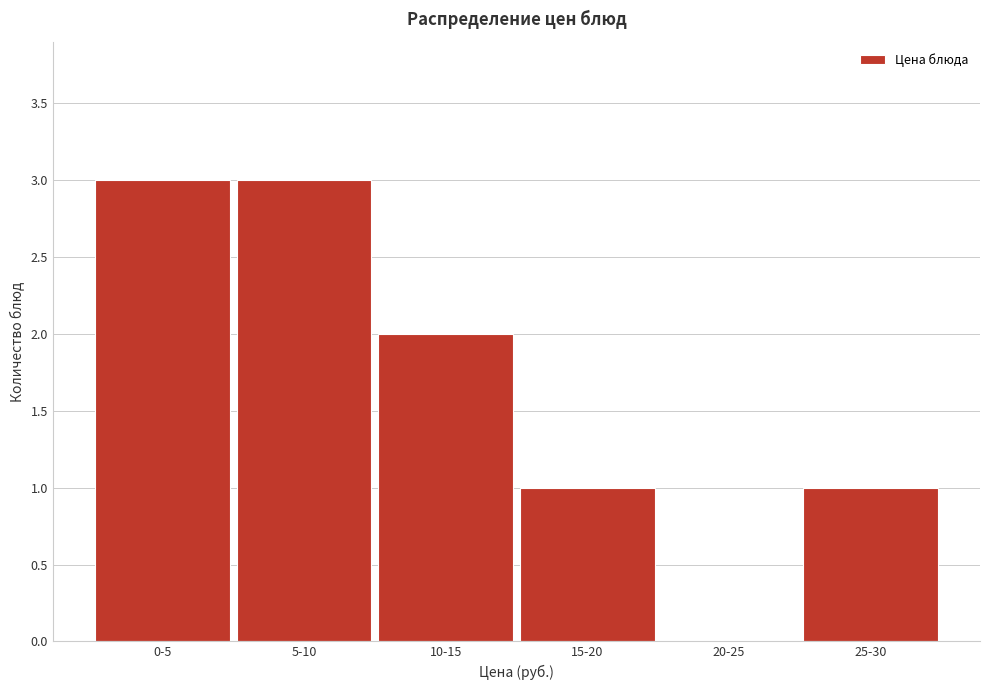

Reading right to left, what are all the values shown in this chart?

25-30=1	20-25=0	15-20=1	10-15=2	5-10=3	0-5=3